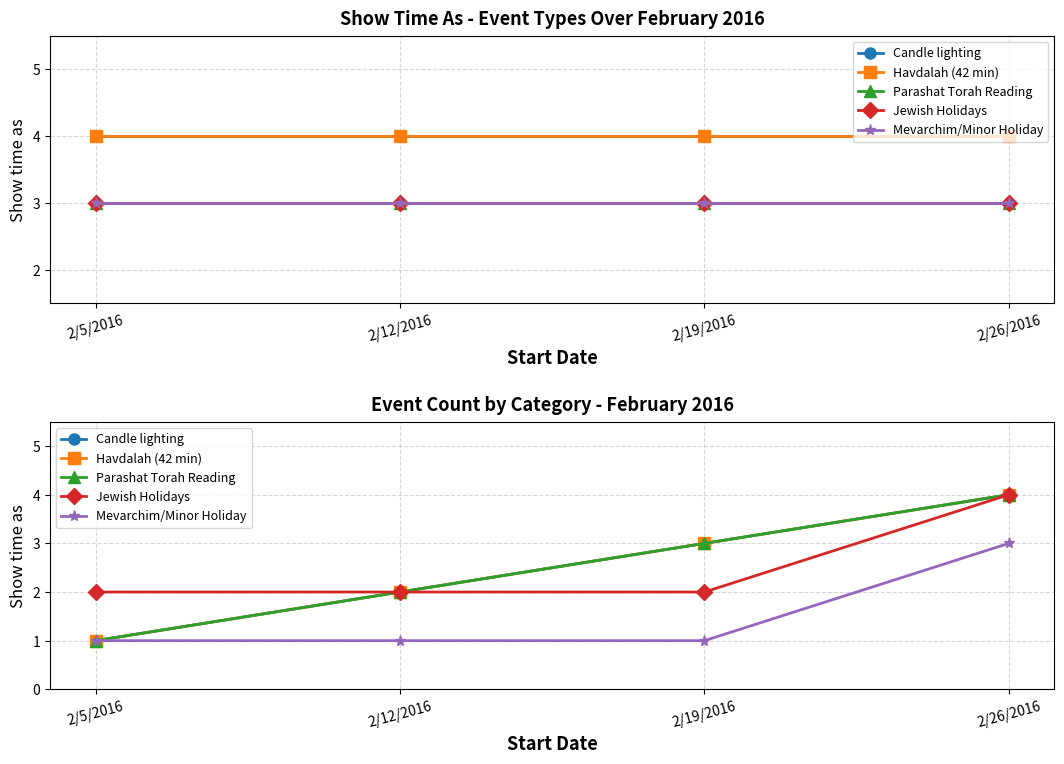

Is it true that Candle lighting equals 2 at 2/26/2016?

False